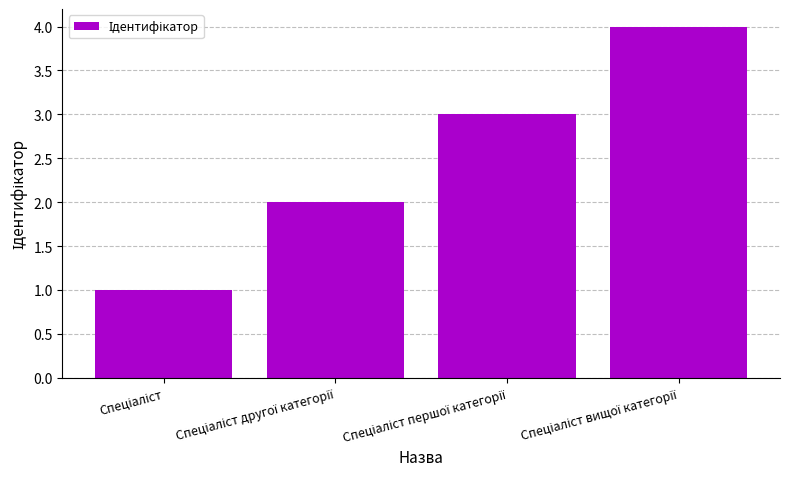

What is the difference between the maximum and minimum values?

3